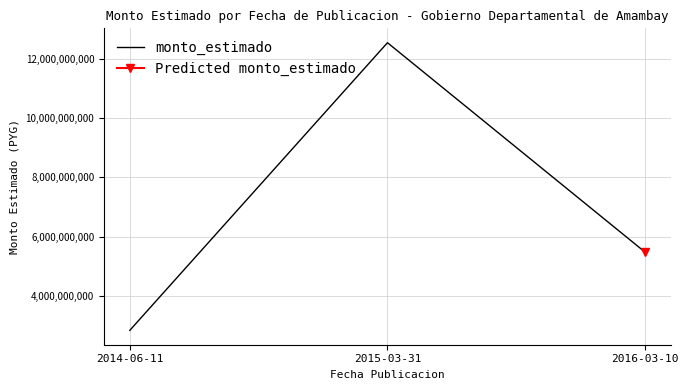

Reading right to left, what are all the values shown in this chart?

5472306000	12534450690	2837462400